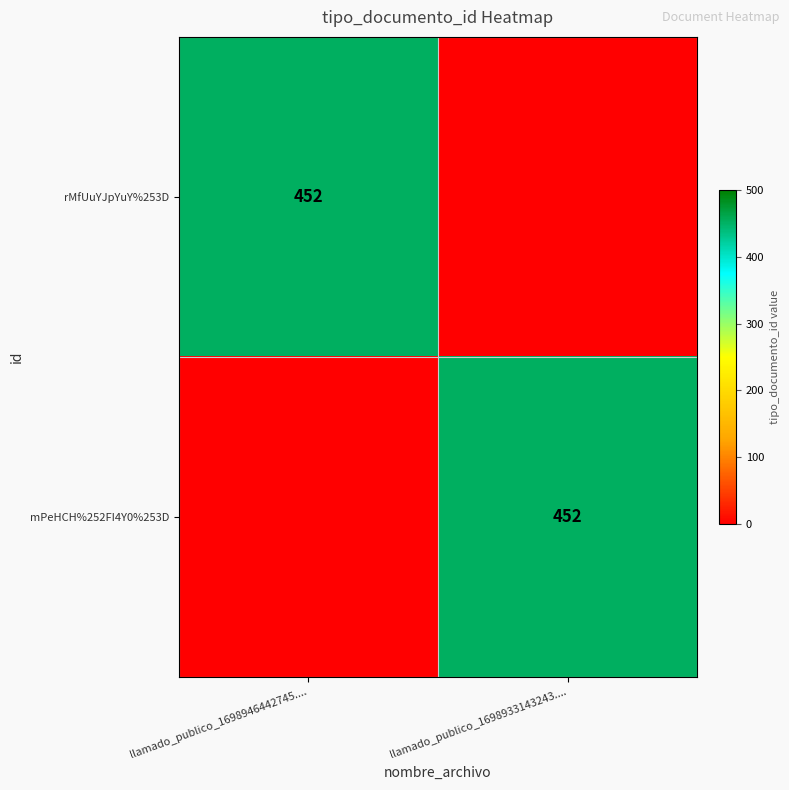

At how many categories does at least one series exceed 368?

2